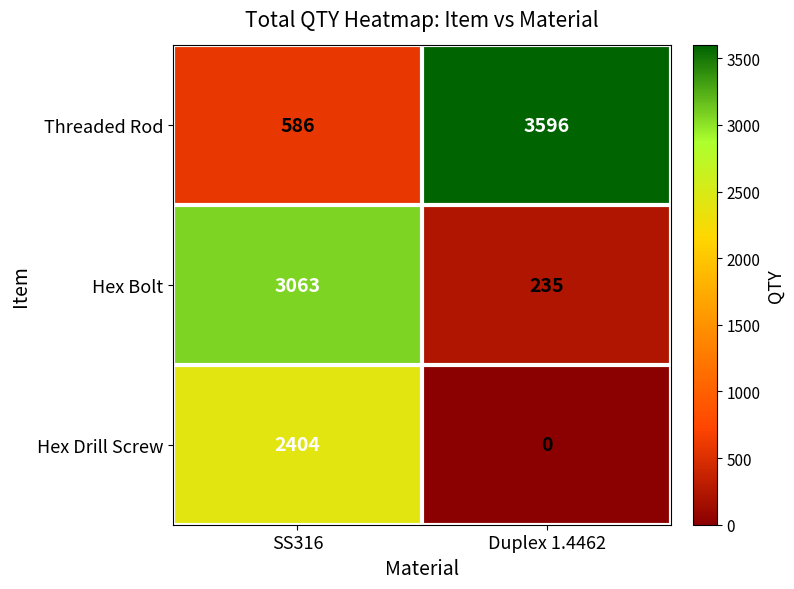

Is it true that Threaded Rod equals 586 at SS316?

True